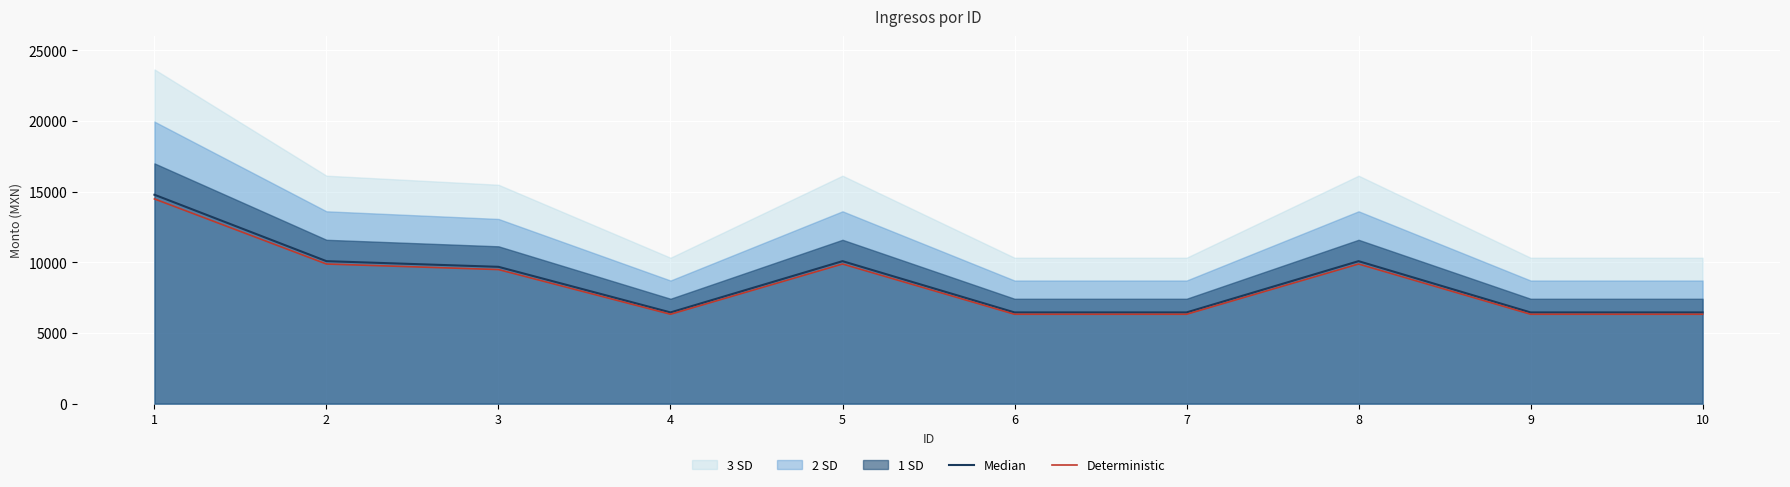

True or false: Deterministic and Median intersect in this chart.

False